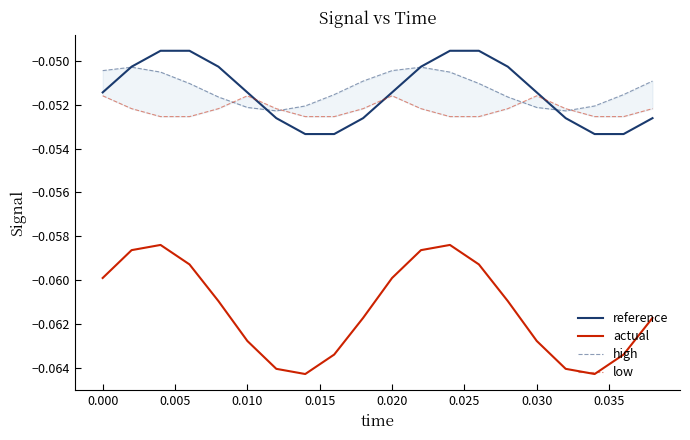

In actual, how many points are lower than both neighbors (excluding endpoints)?

2